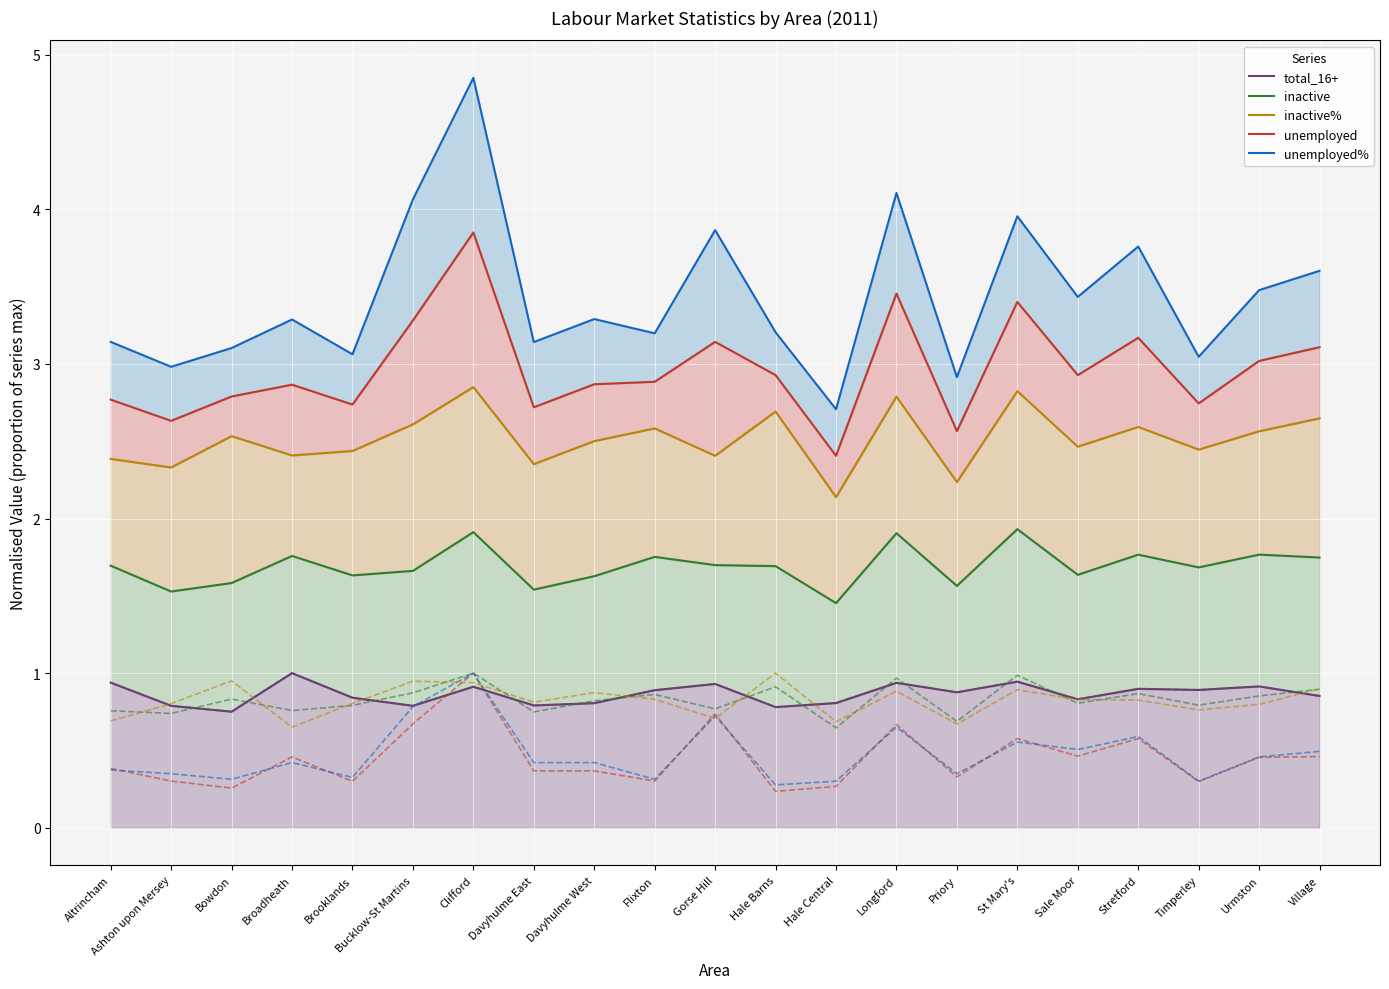

At which category does the chart reach its peak across all series?

Clifford